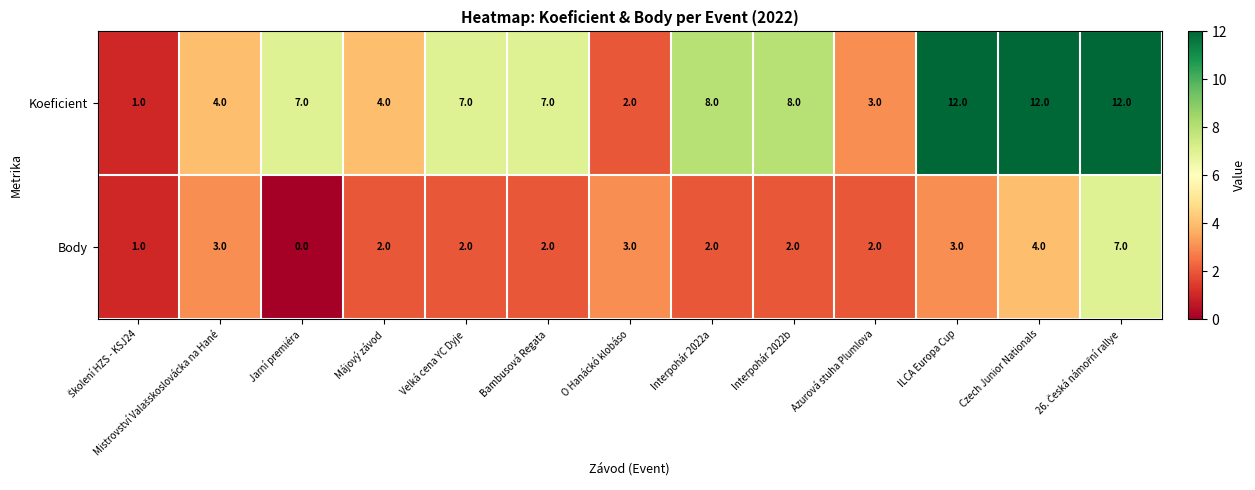

Which series has the largest total across all categories?

Koeficient